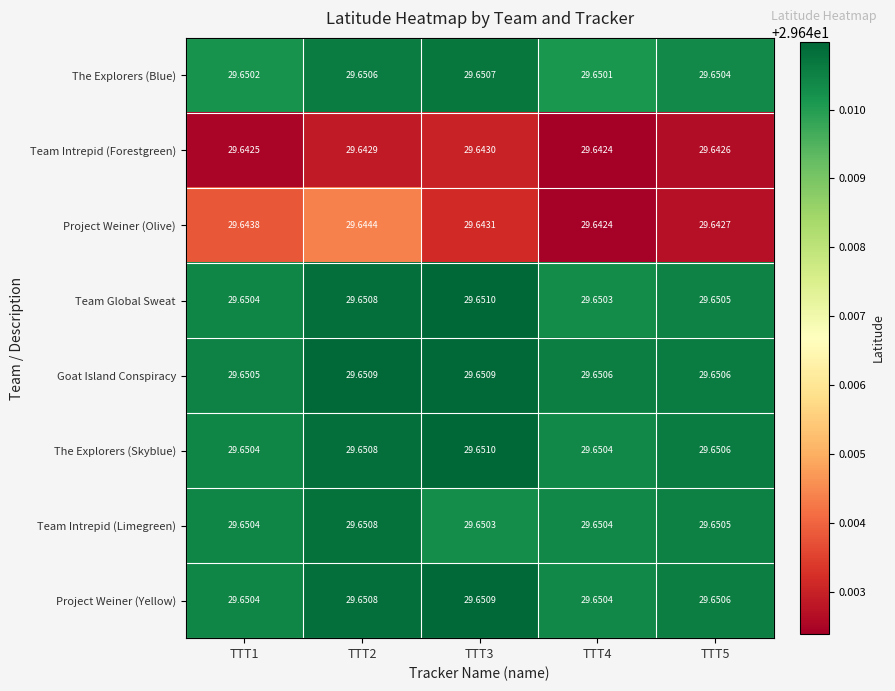

Which series has the largest total across all categories?

Goat Island Conspiracy